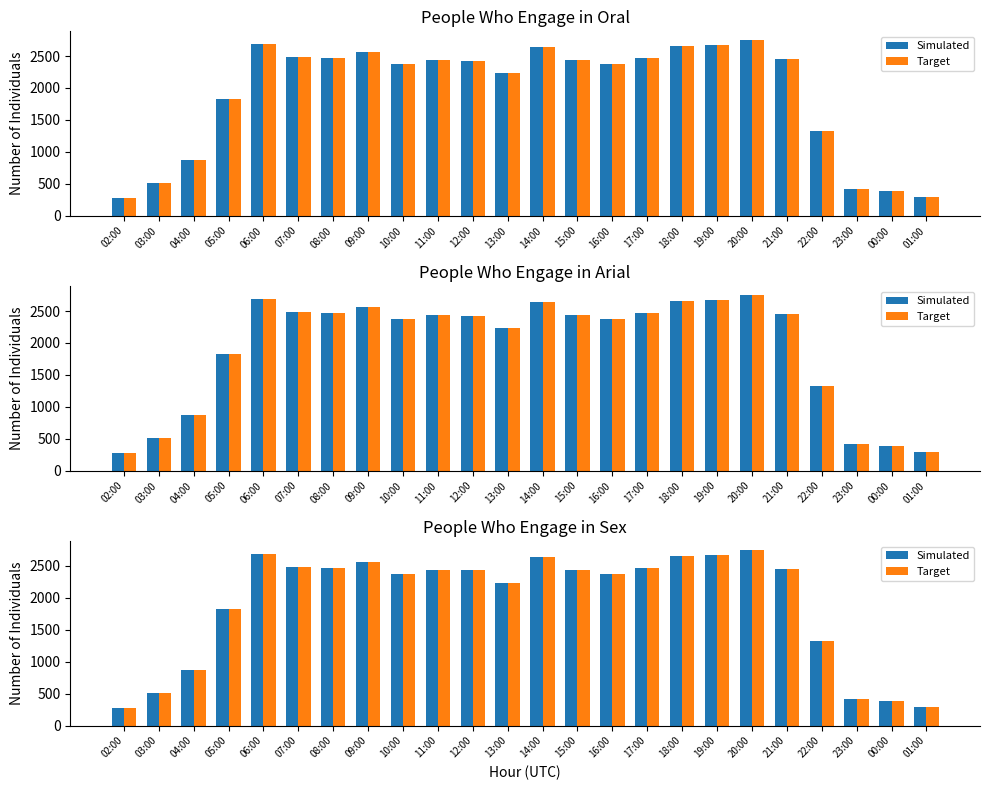

At 06:00, list the series in order from smallest to largest.

Simulated, Target